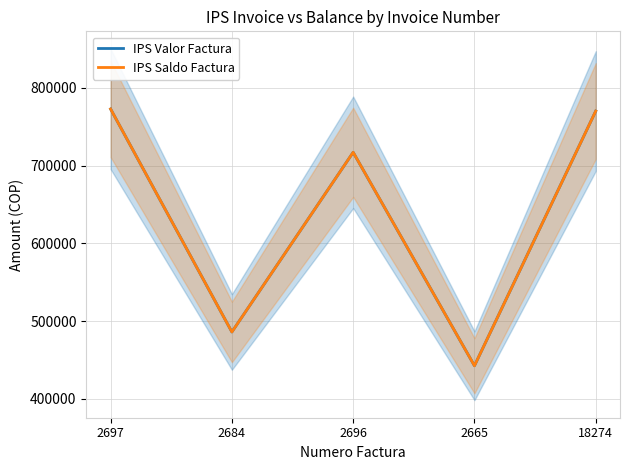

Is it true that IPS Saldo Factura equals 328483 at 2696?

False